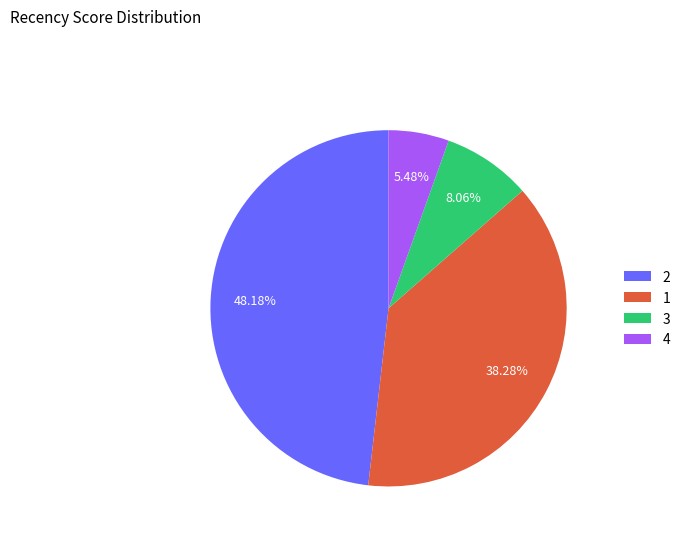

Combined, what portion of the pie is 3 and 2?

56.2%